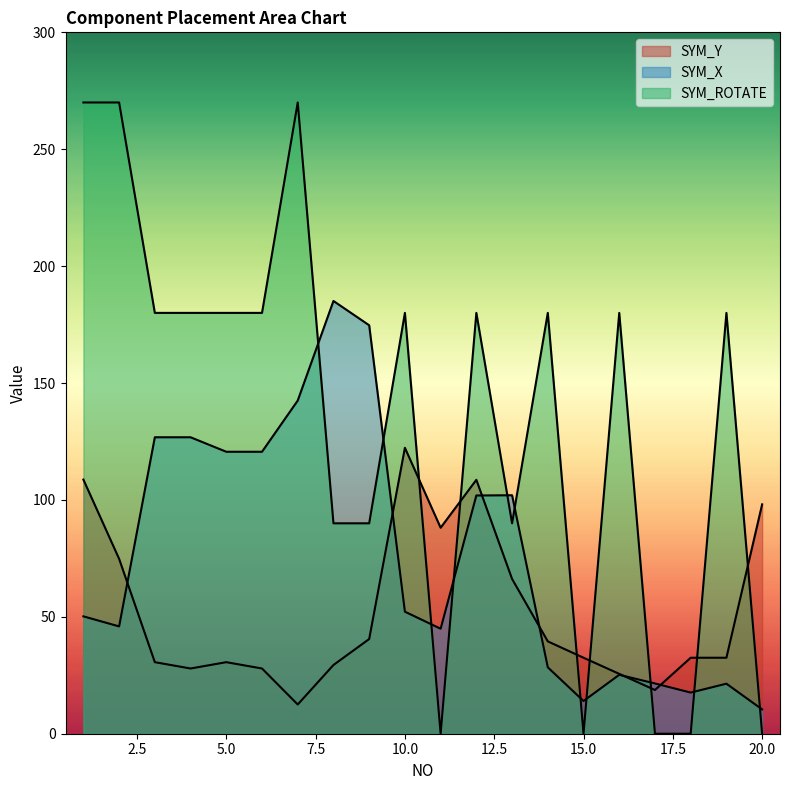

List the series in order of their peak value, highest first.

SYM_ROTATE, SYM_X, SYM_Y